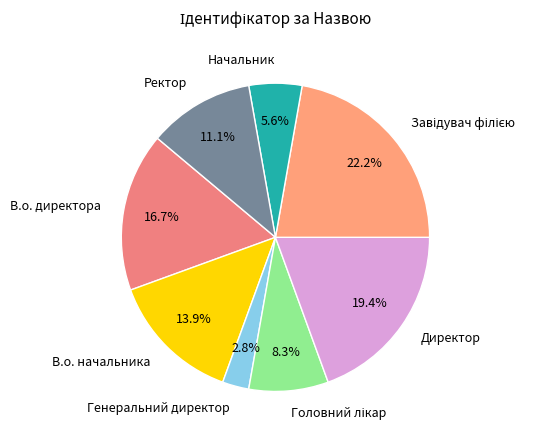

True or false: Генеральний директор accounts for 16% of the total.

False